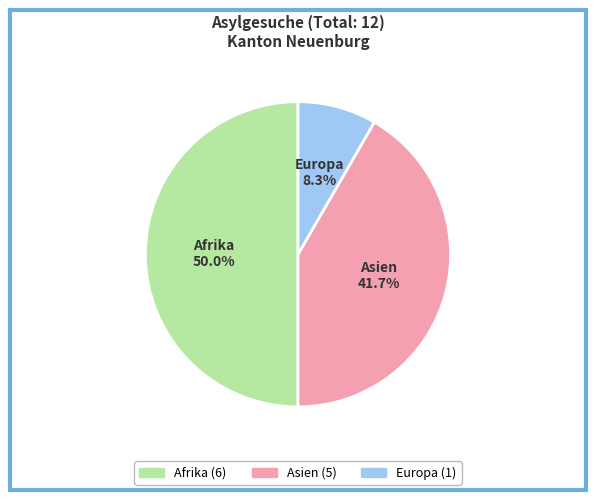

How many segments does this pie chart have?

3